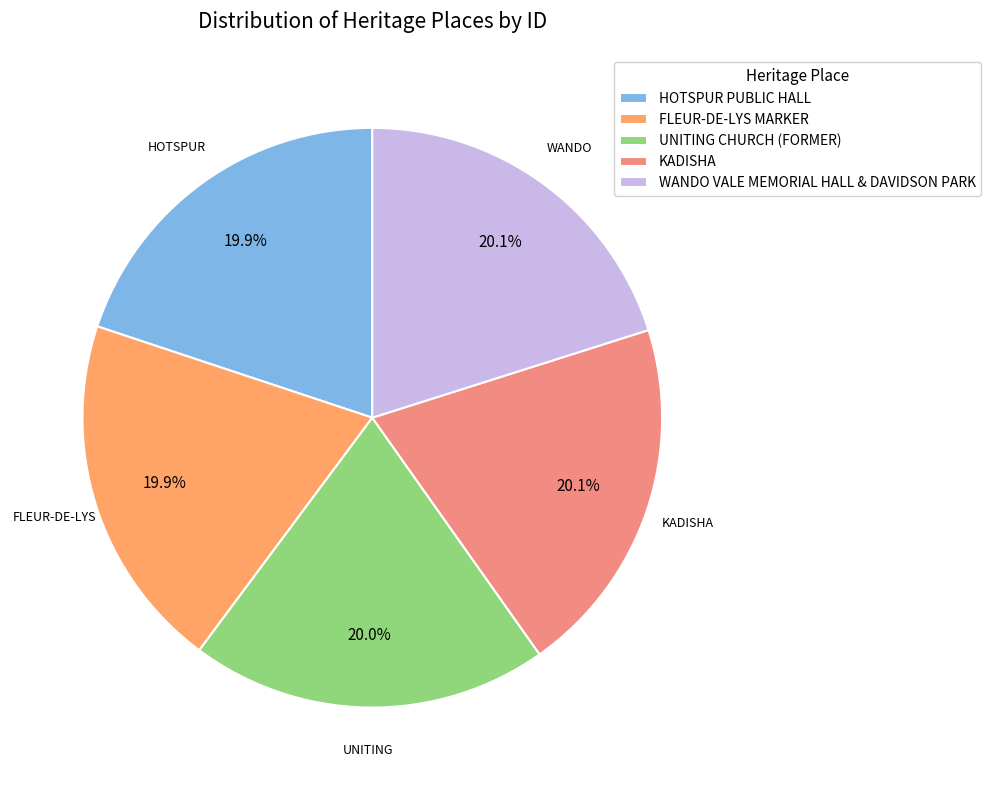

How many segments does this pie chart have?

5